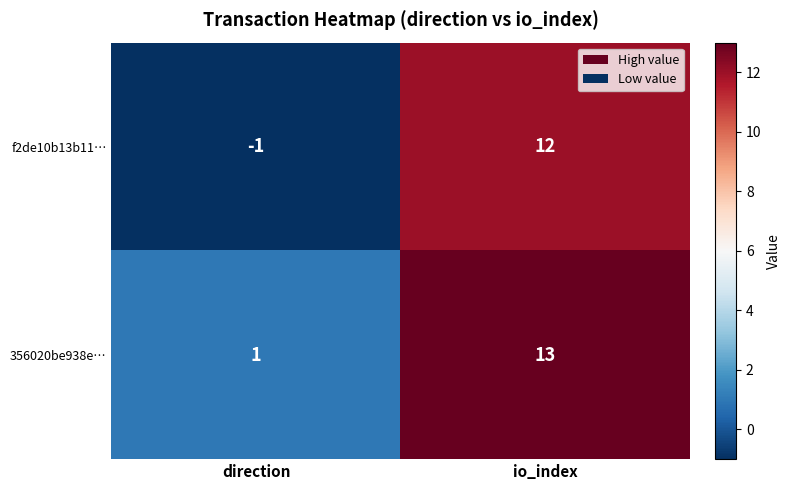

Is it true that f2de10b13b11… equals 0 at direction?

False